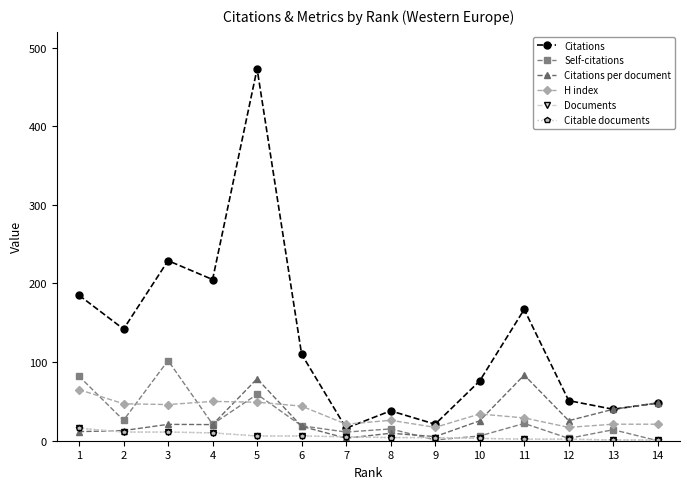

What is the value of the Citations point at the 14th from the left?

48.0